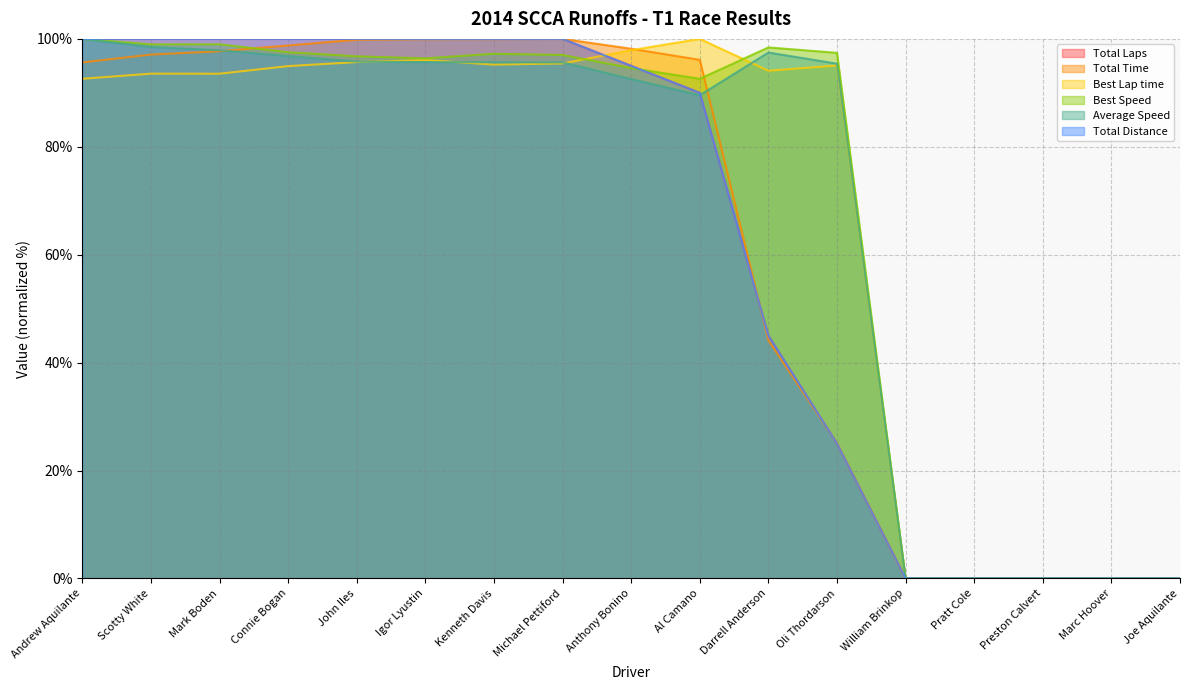

Is the value of Average Speed at Connie Bogan greater than the value of Best Speed at Michael Pettiford?

No